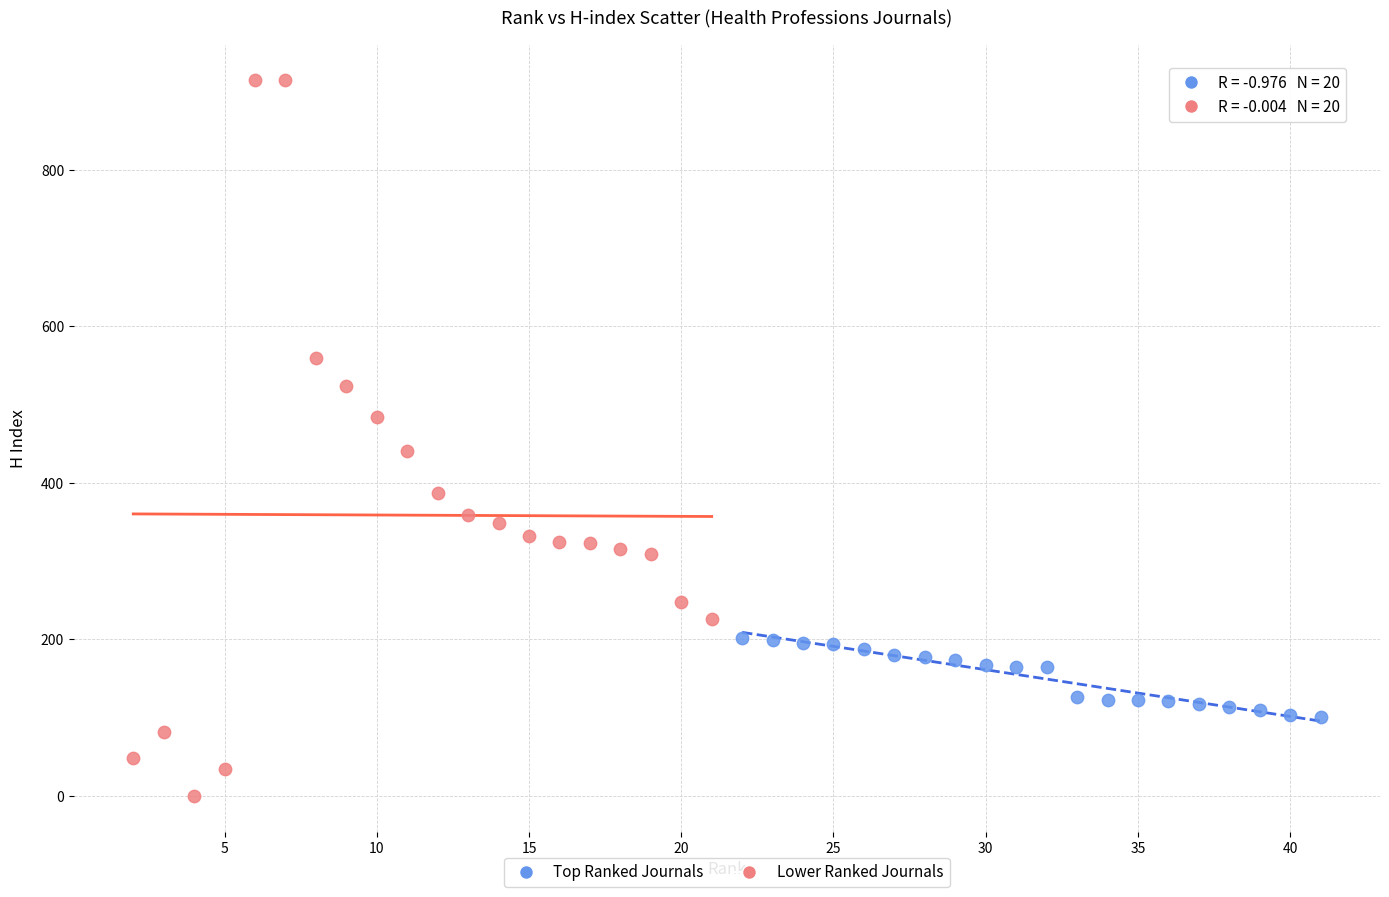

Which series has the largest Y range (max minus min)?

Lower Ranked Journals